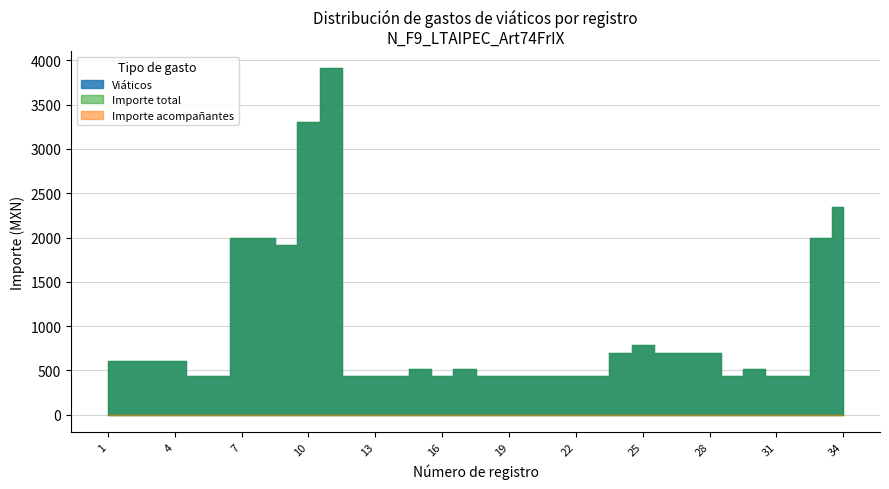

What is the value of the Importe total point at the 3rd from the left?

608